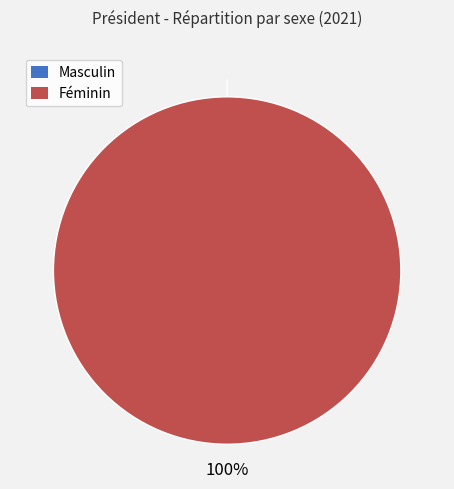

To the nearest percent, what is the average slice percentage?

50%